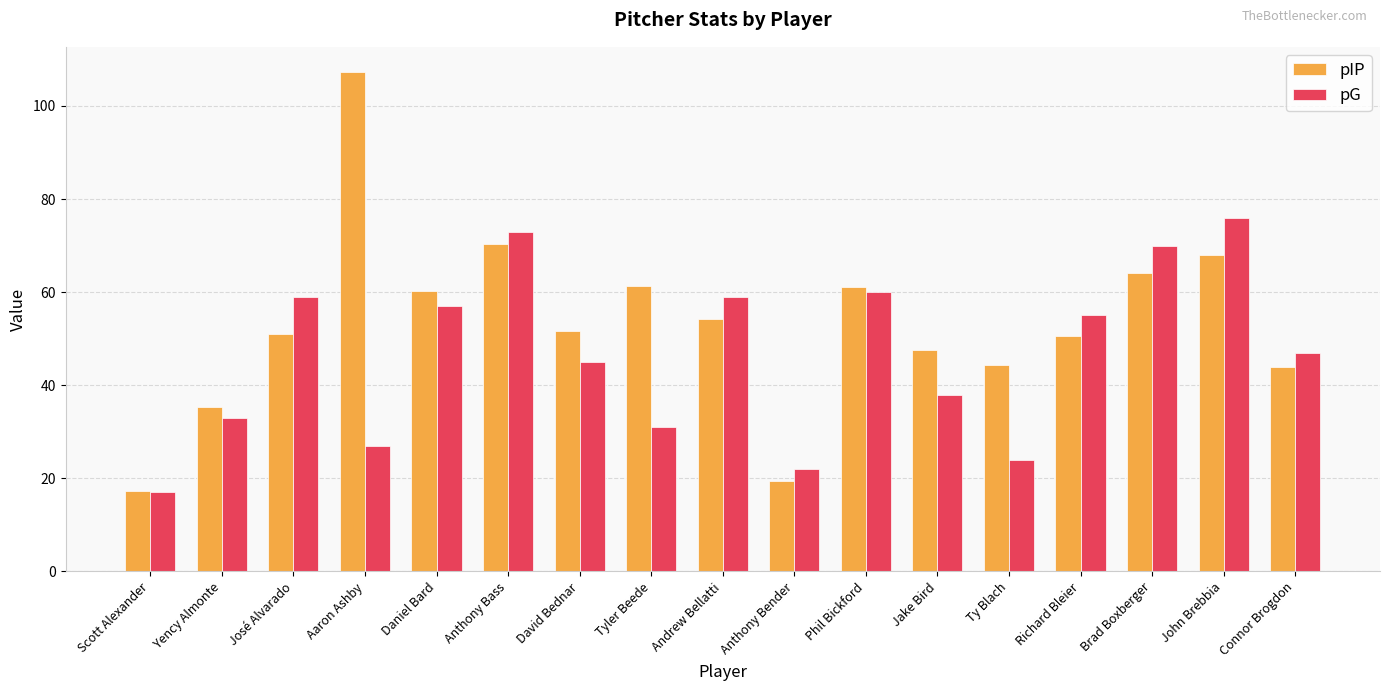

What is the difference between the highest and lowest values at Scott Alexander?

0.3